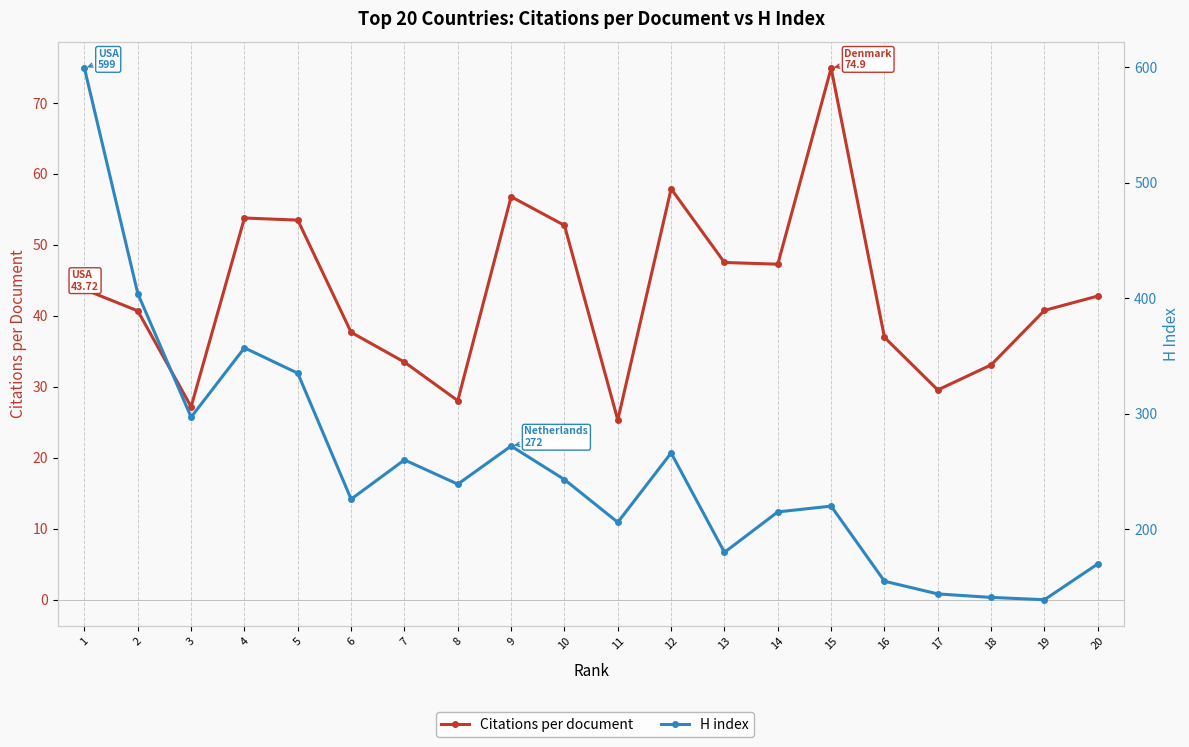

Rank the categories by Citations per document value from highest to lowest.

15, 12, 9, 4, 5, 10, 13, 14, 1, 20, 19, 2, 6, 16, 7, 18, 17, 8, 3, 11